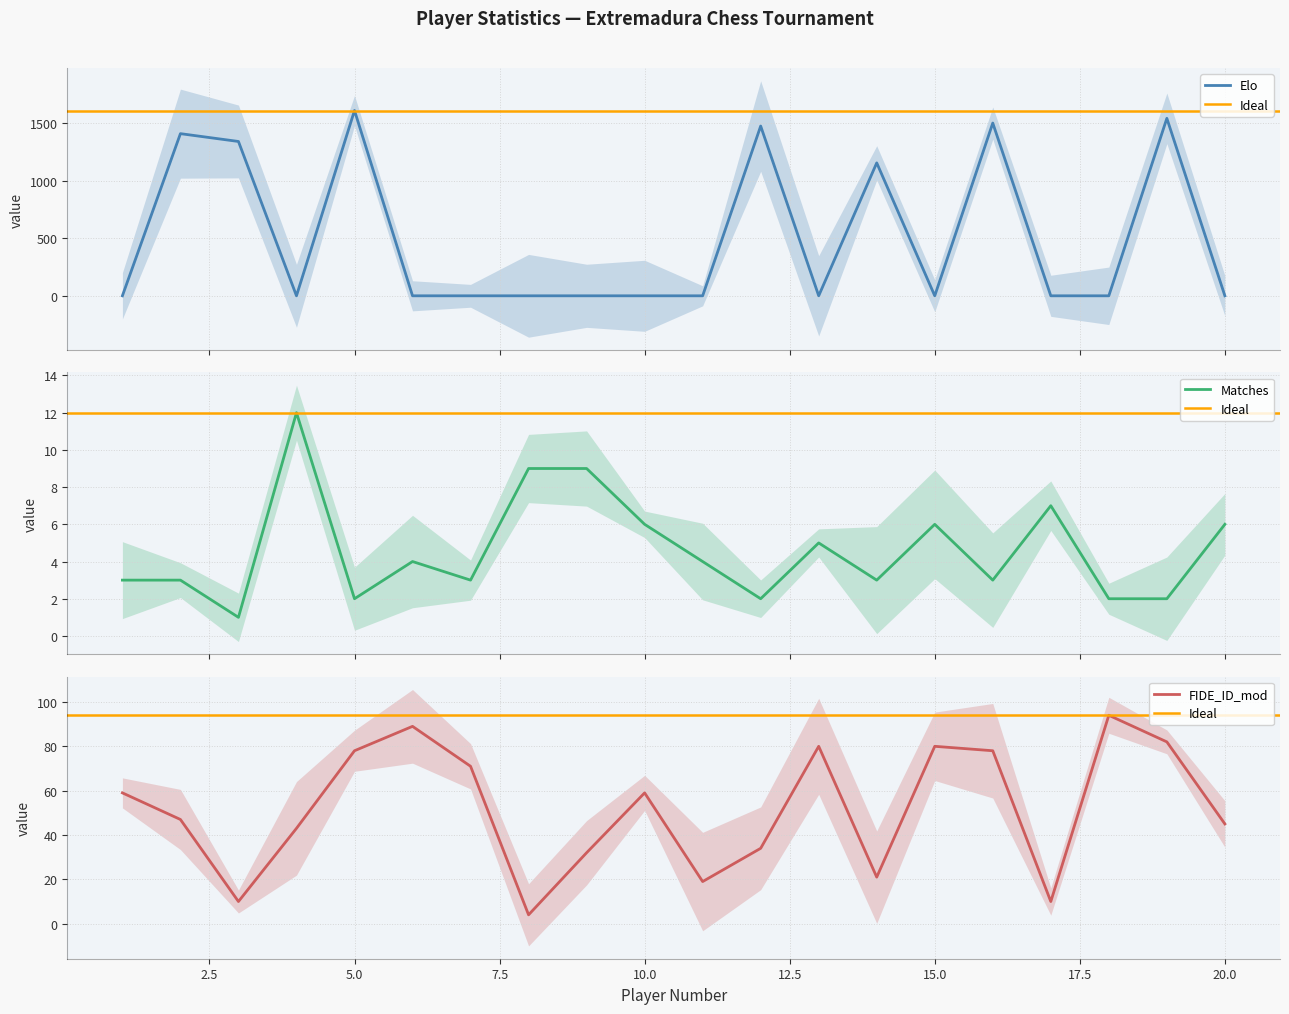

What is the total value across all series at 8?

13